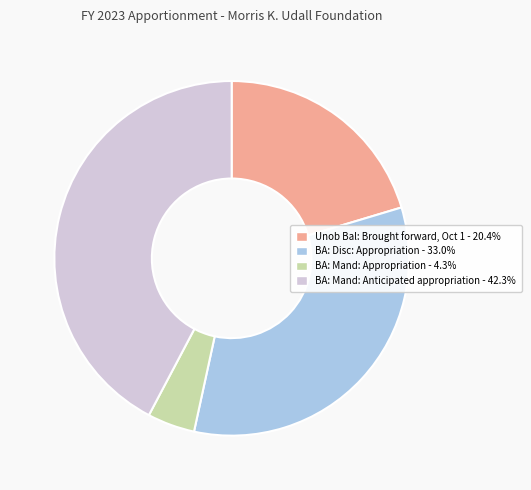

Is BA: Disc: Appropriation the majority of the pie?

No